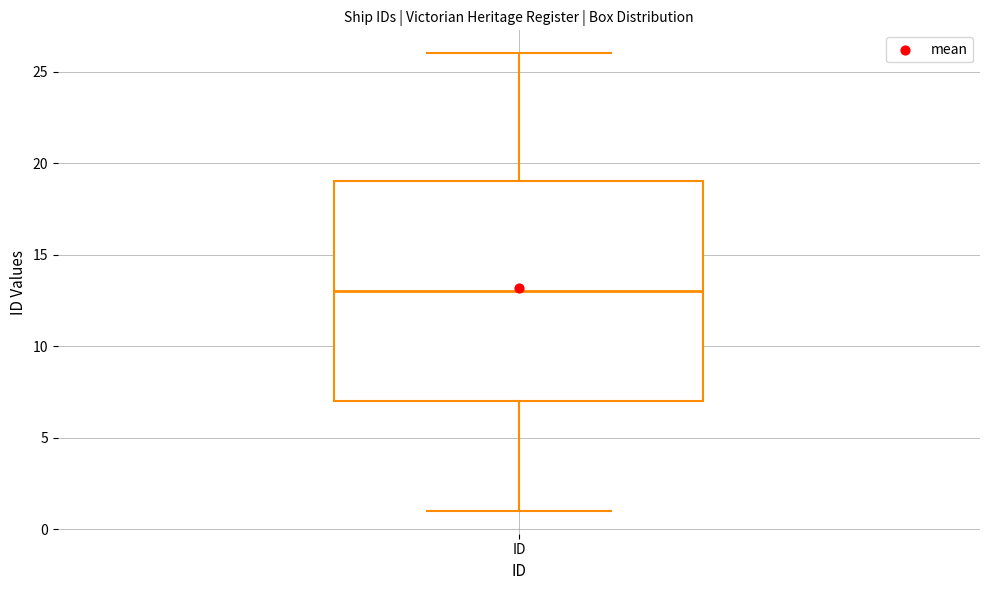

Transcribe this box plot: give where the median line is, the range the box spans, and where the two whiskers end, as read against the y-axis. The values are not printed on the chart, so give them approximately, as read against the axis.

median 13, box 7 to 19, whiskers 1 to 26